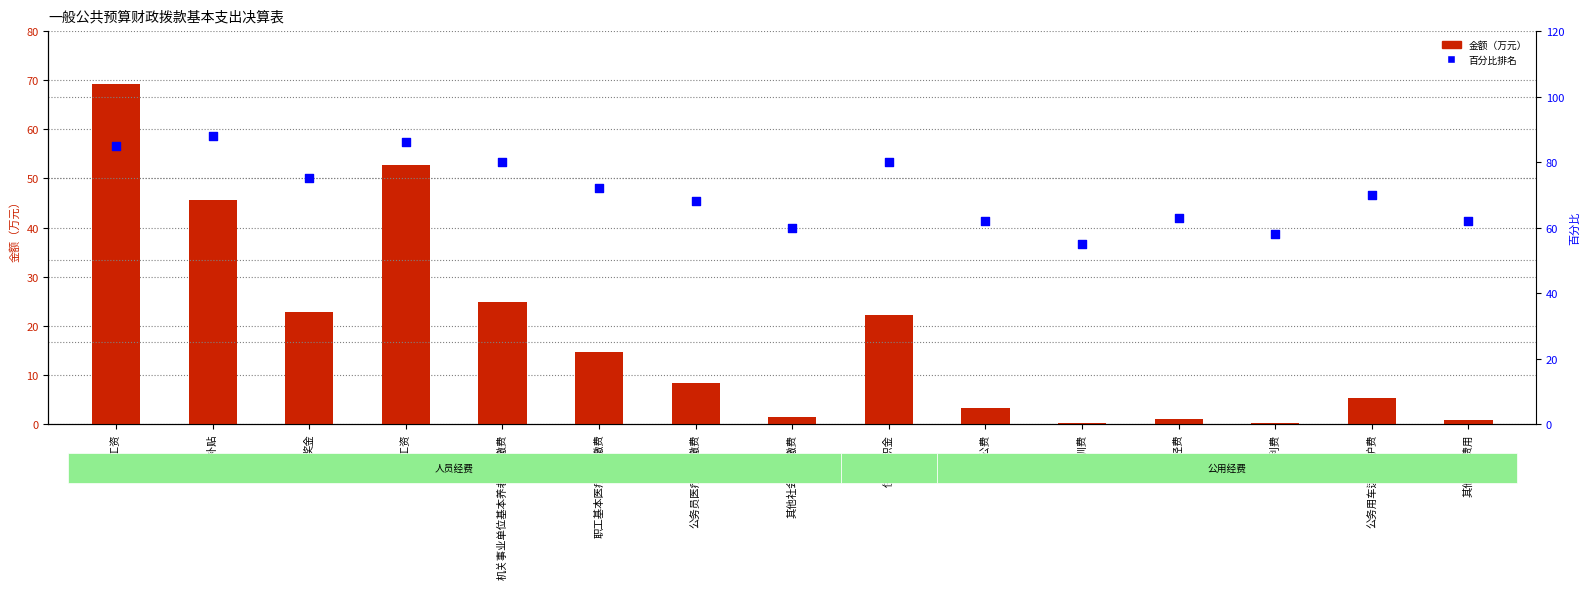

At which category is the sum across all series the highest?

基本工资